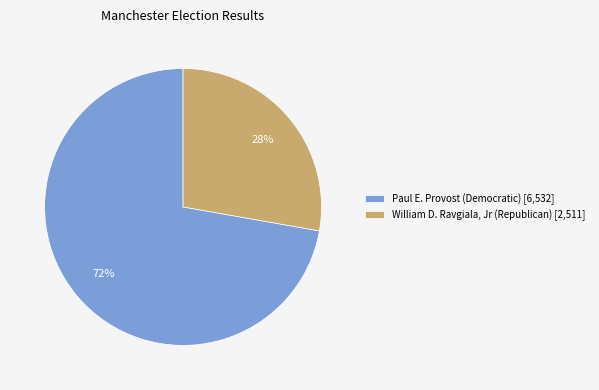

Which category accounts for the majority?

Paul E. Provost (Democratic) [6,532]